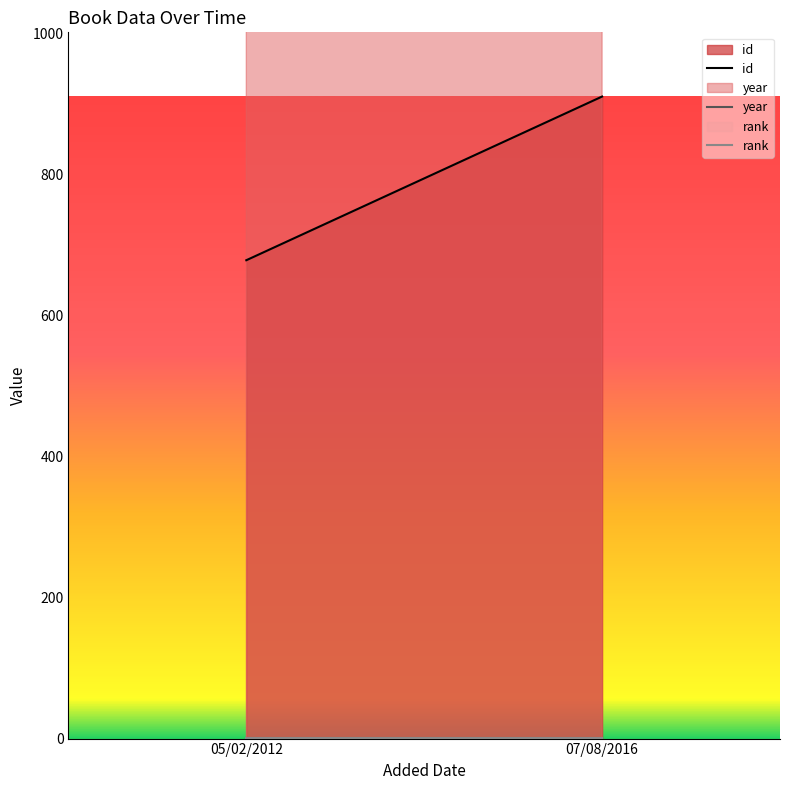

What is the minimum value for rank?

1